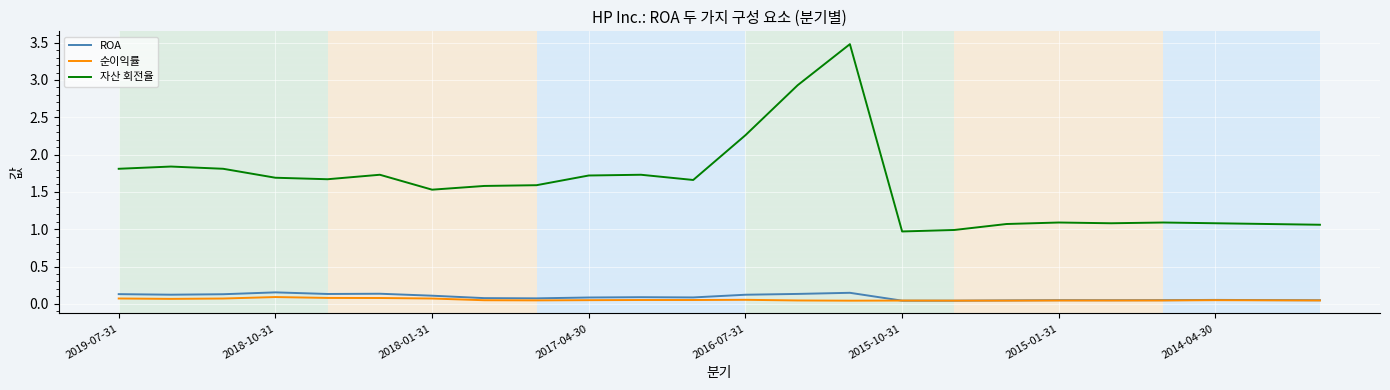

Which series has the widest spread of values?

자산 회전율